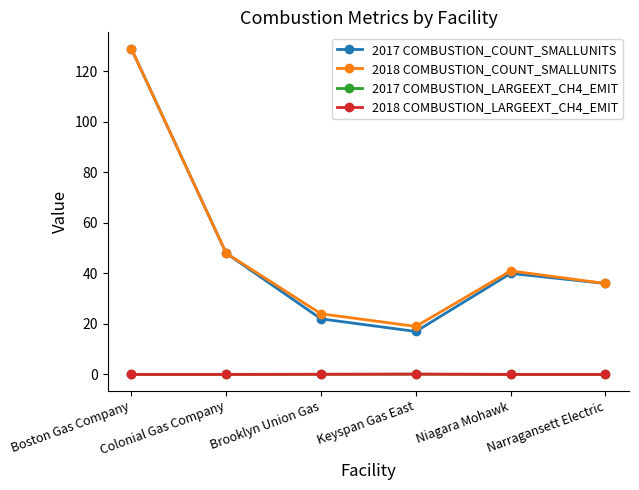

True or false: 2018 COMBUSTION_COUNT_SMALLUNITS and 2018 COMBUSTION_LARGEEXT_CH4_EMIT intersect in this chart.

False